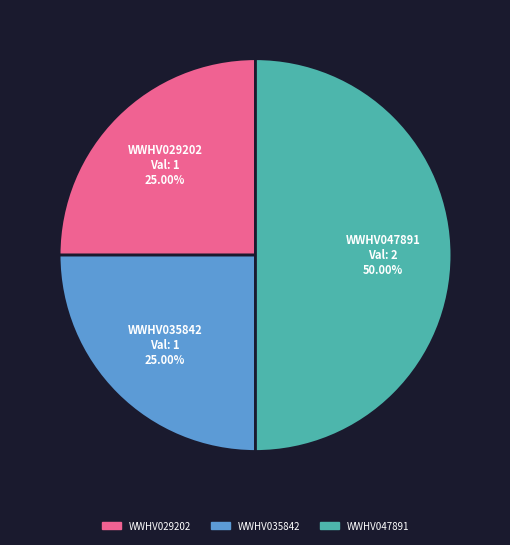

Is it true that WWHV047891 is 37% of the pie?

False